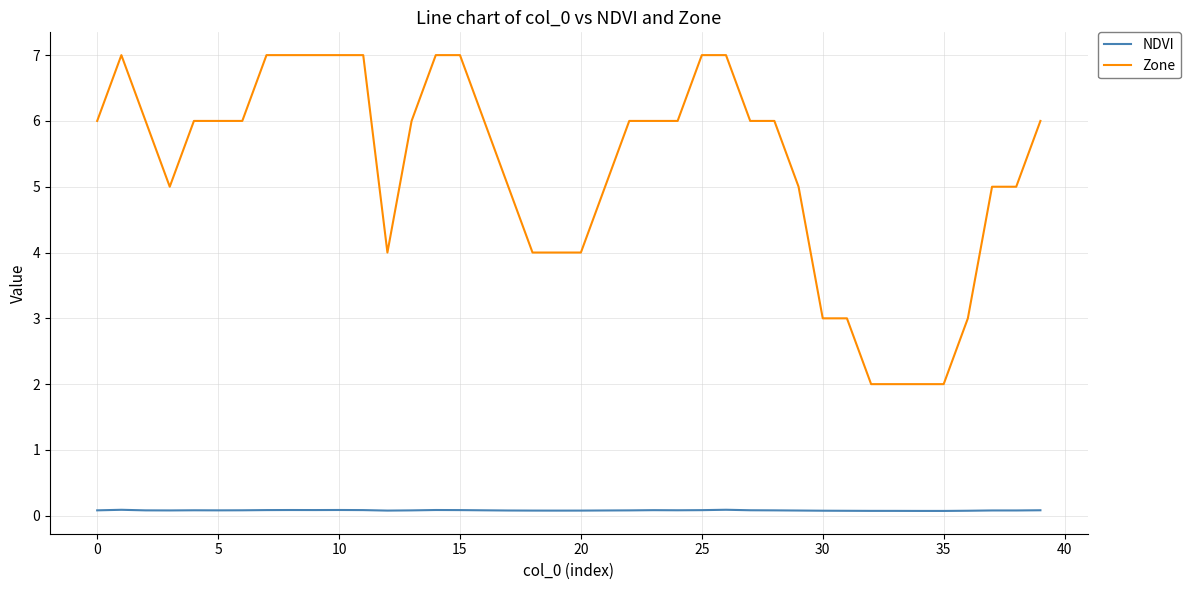

What is the difference between the maximum and minimum values in the Zone series?

5.0